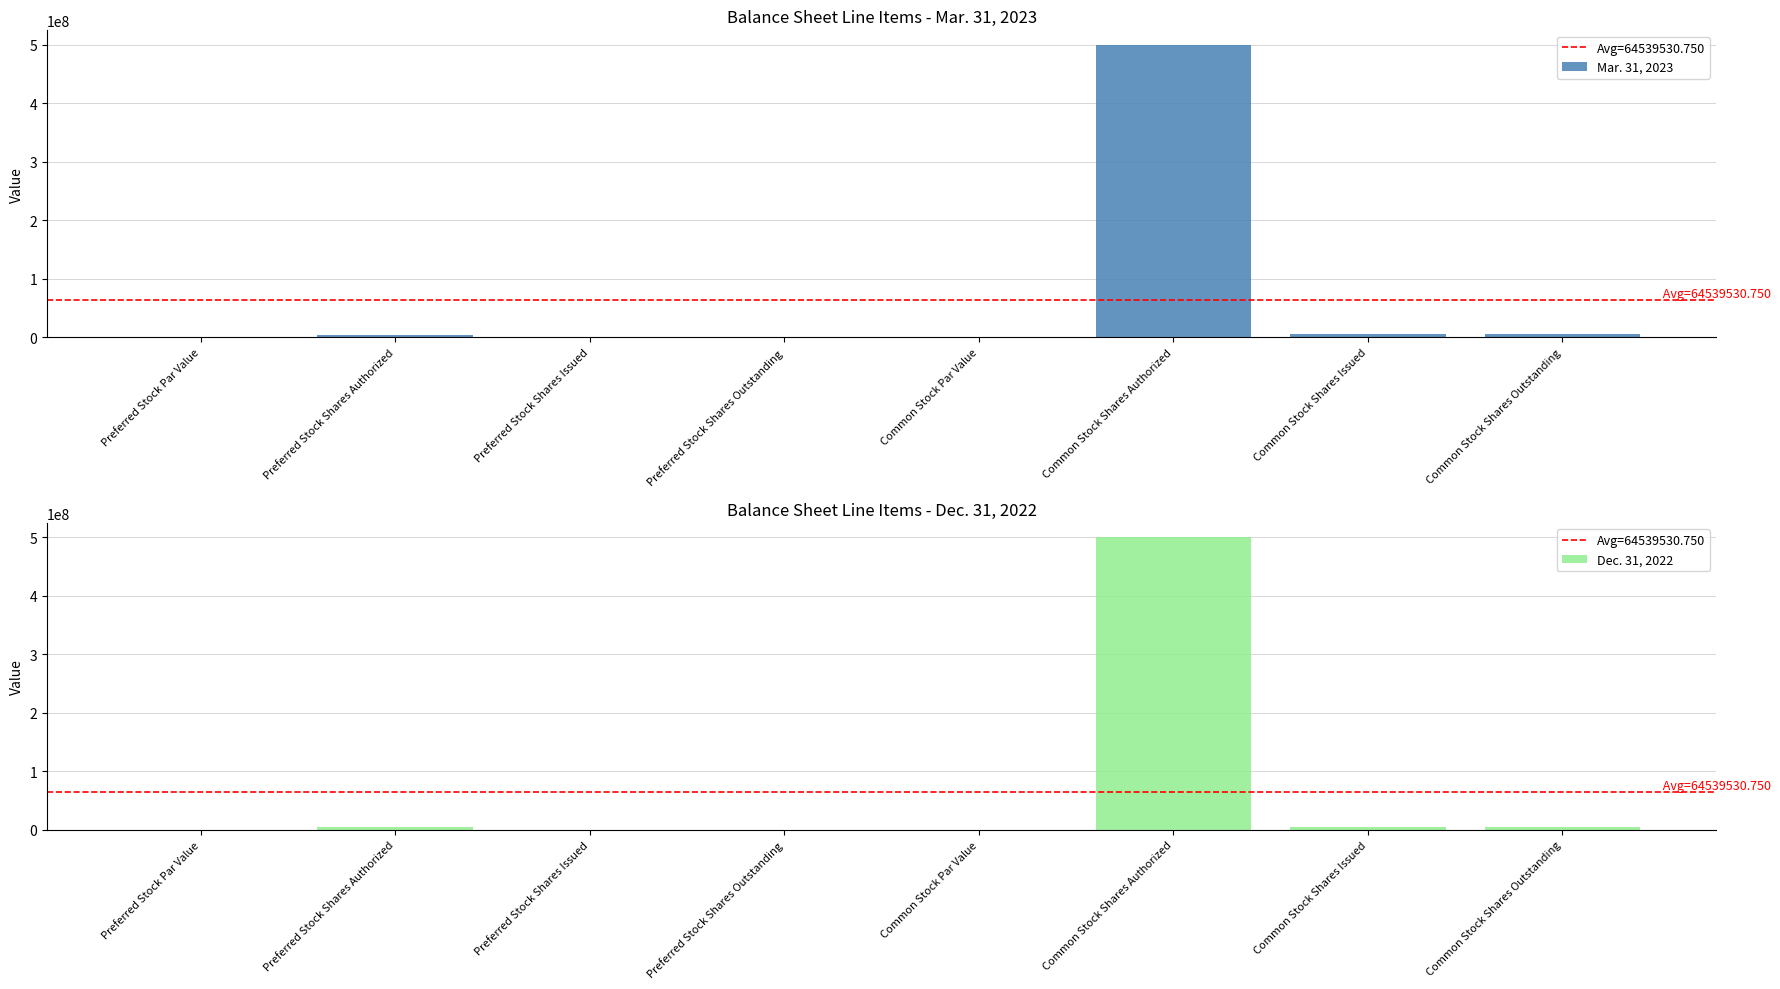

What is the total value across all series at Common Stock Shares Authorized?

1000000000.0